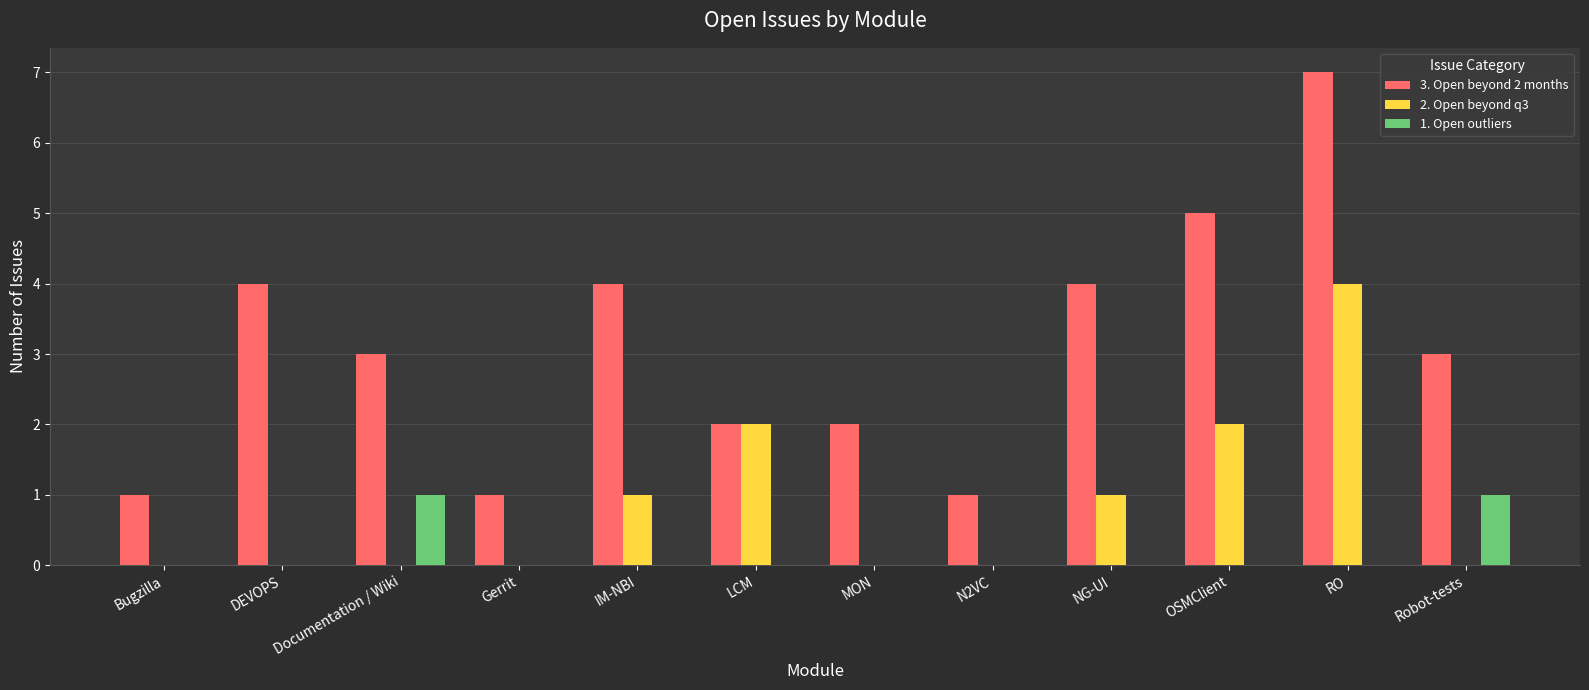

At which label does 2. Open beyond q3 reach its peak?

RO